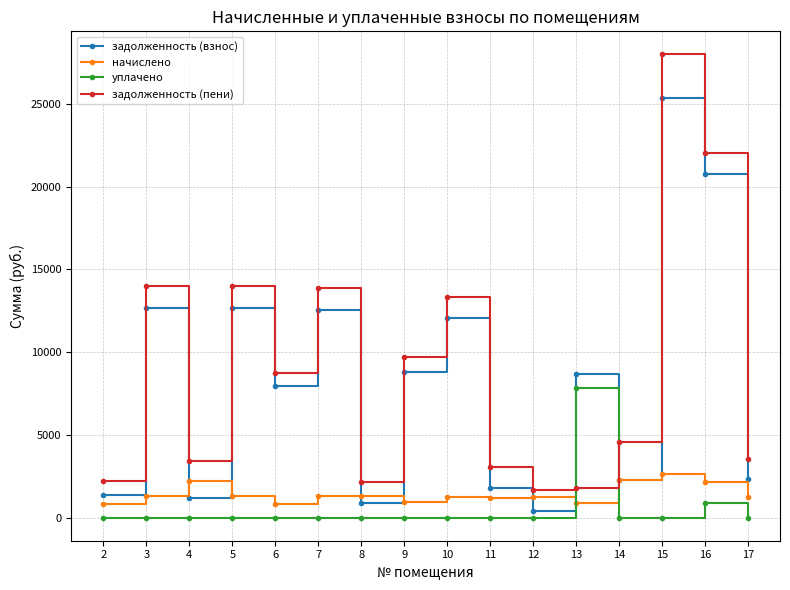

Which category has the lowest value in the задолженность (взнос) series?

12